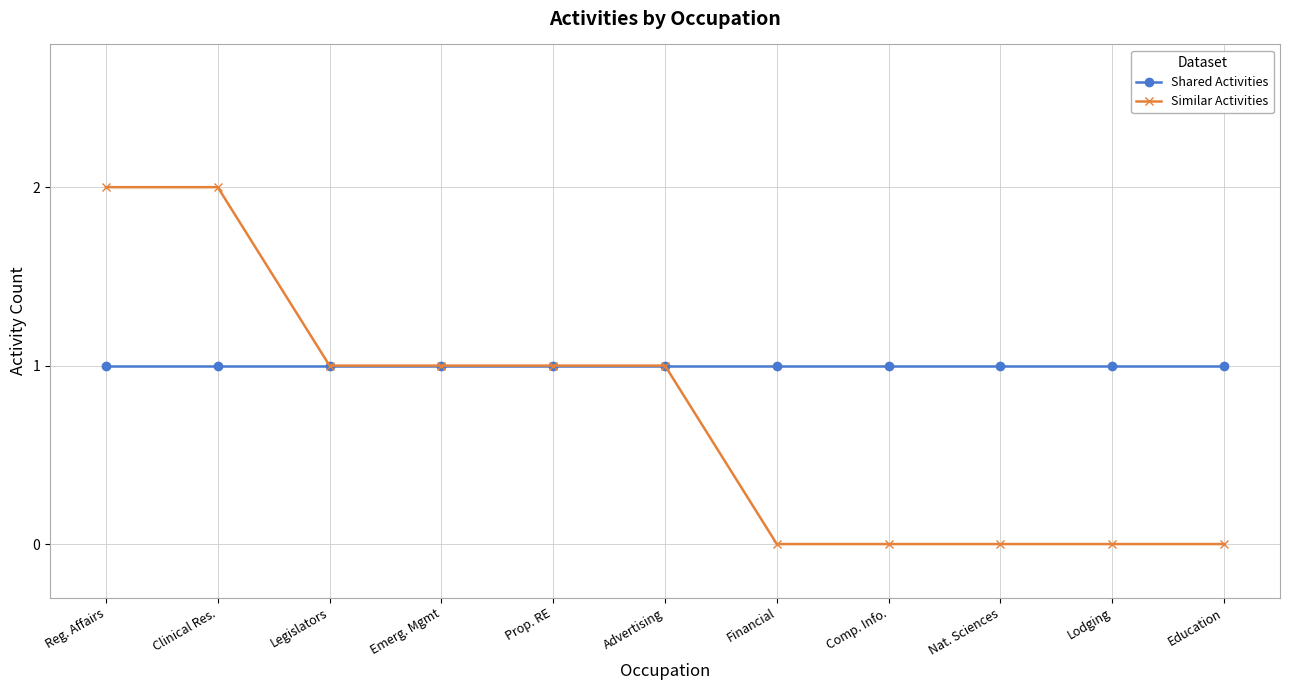

Rank the series at Comp. Info. from highest to lowest value.

Shared Activities, Similar Activities